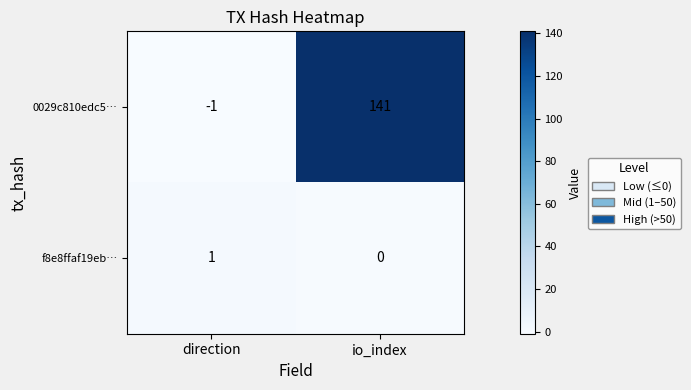

Where is 0029c810edc5… nearest to the value 70?

direction